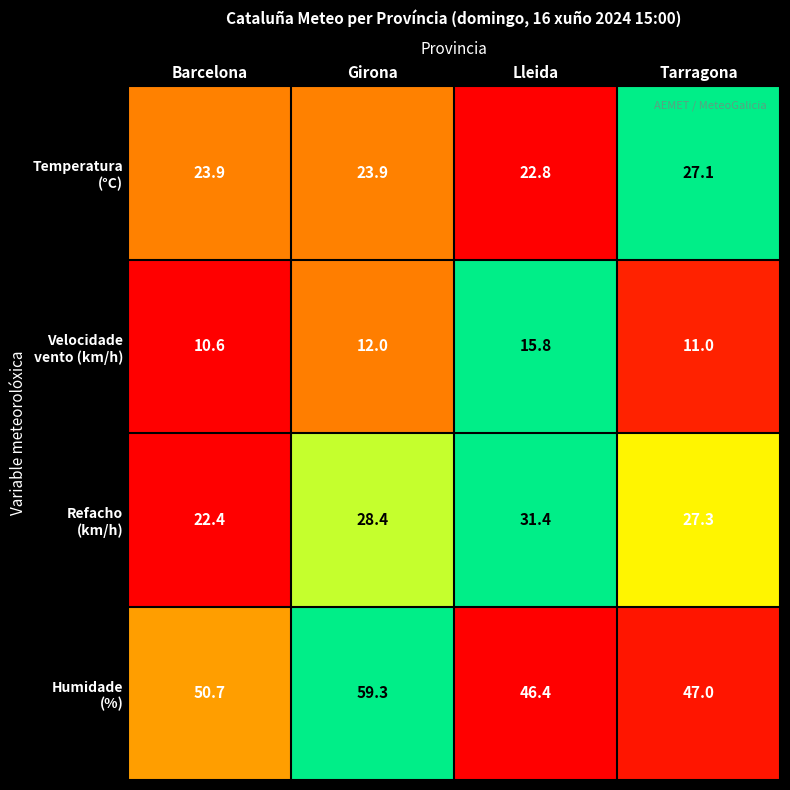

Count the number of categories in the chart.

4